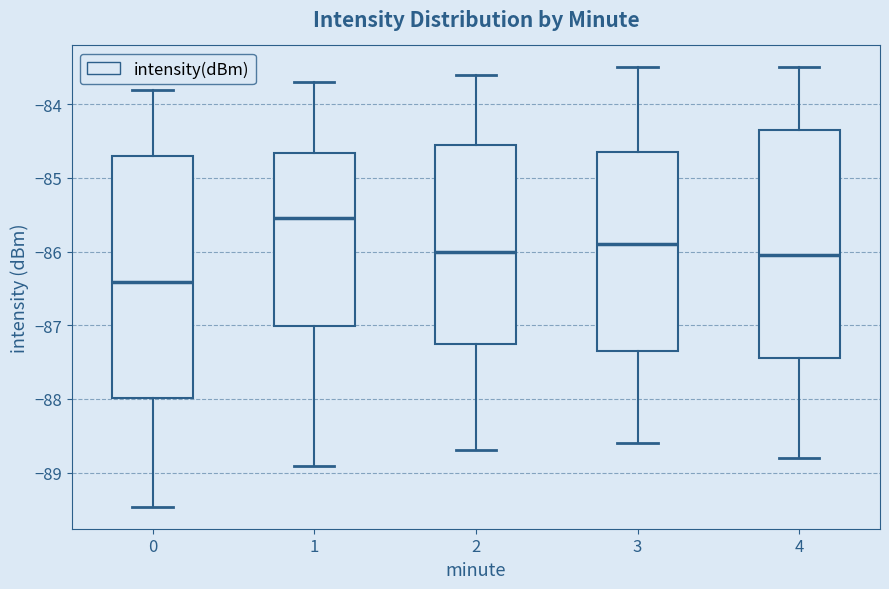

Which box has the lowest median line?

0